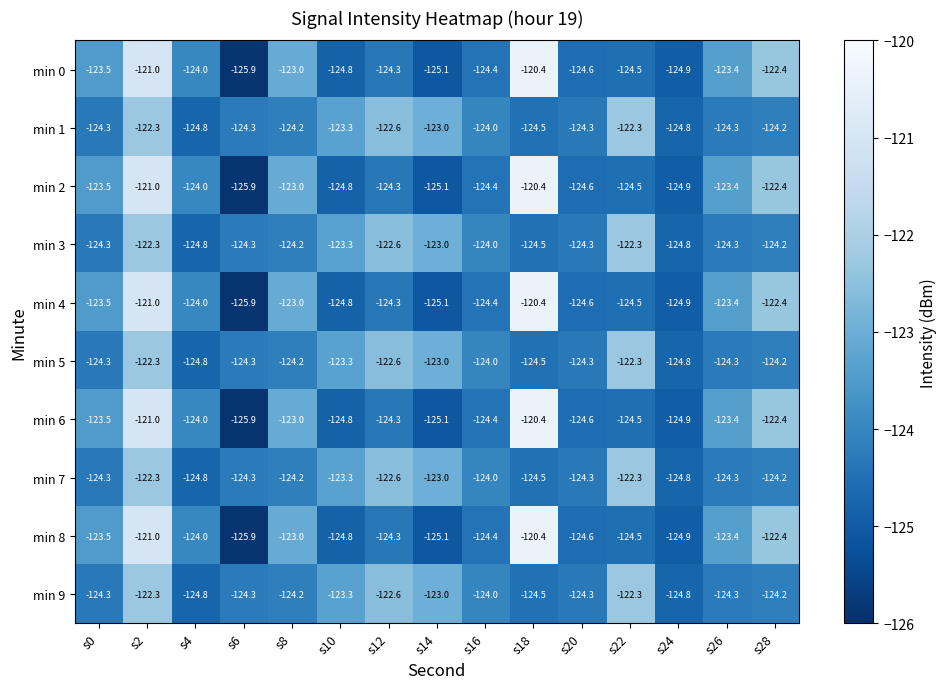

What is the difference between the highest and lowest values at s14?

2.1